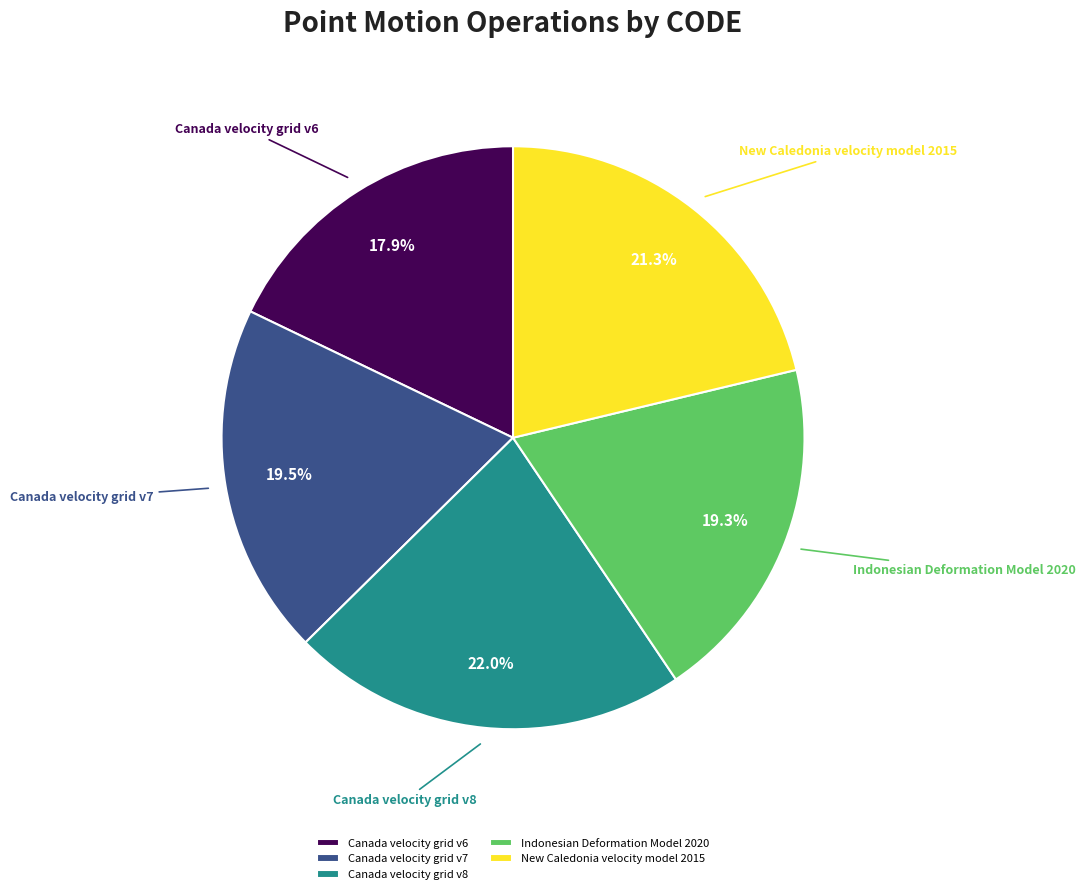

To the nearest percent, what is the average slice percentage?

20%